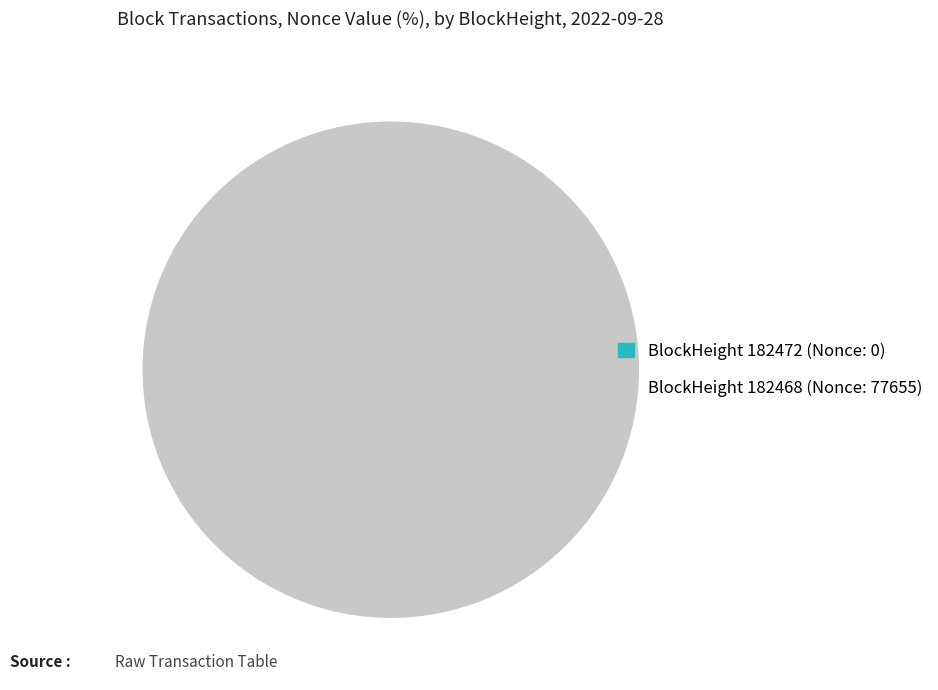

Is it true that 182468 is 100% of the pie?

True